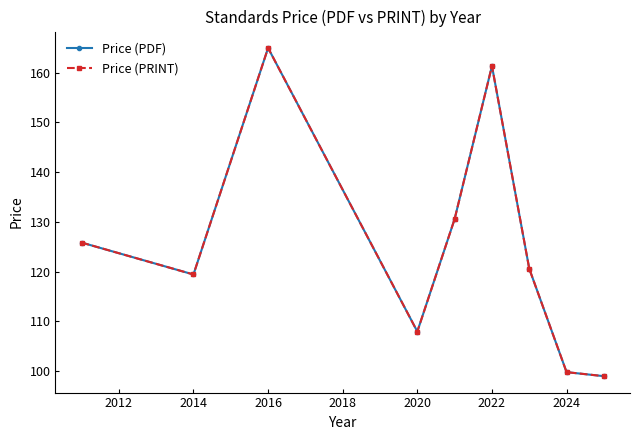

How many lines are shown in the chart?

2